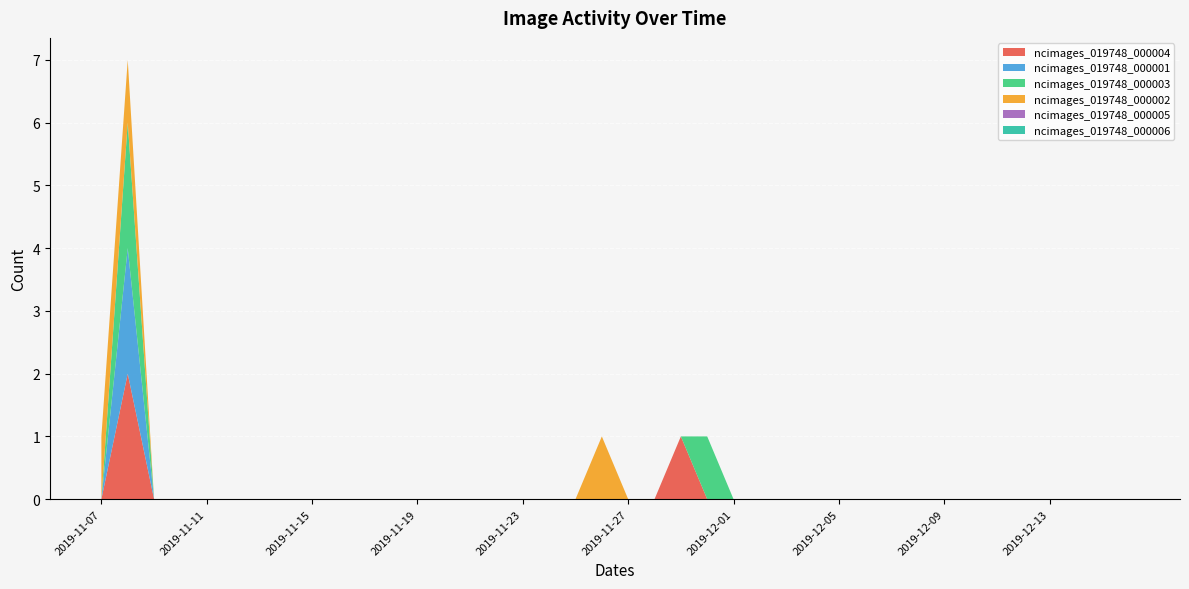

Reading right to left, extract all data points from this chart.

ncimages_019748_000004: 2019-12-16=0	2019-12-15=0	2019-12-14=0	2019-12-13=0	2019-12-12=0	2019-12-11=0	2019-12-10=0	2019-12-09=0	2019-12-08=0	2019-12-07=0	2019-12-06=0	2019-12-05=0	2019-12-04=0	2019-12-03=0	2019-12-02=0	2019-12-01=0	2019-11-30=0	2019-11-29=1	2019-11-28=0	2019-11-27=0	2019-11-26=0	2019-11-25=0	2019-11-24=0	2019-11-23=0	2019-11-22=0	2019-11-21=0	2019-11-20=0	2019-11-19=0	2019-11-18=0	2019-11-17=0	2019-11-16=0	2019-11-15=0	2019-11-14=0	2019-11-13=0	2019-11-12=0	2019-11-11=0	2019-11-10=0	2019-11-09=0	2019-11-08=2	2019-11-07=0
ncimages_019748_000001: 2019-12-16=0	2019-12-15=0	2019-12-14=0	2019-12-13=0	2019-12-12=0	2019-12-11=0	2019-12-10=0	2019-12-09=0	2019-12-08=0	2019-12-07=0	2019-12-06=0	2019-12-05=0	2019-12-04=0	2019-12-03=0	2019-12-02=0	2019-12-01=0	2019-11-30=0	2019-11-29=0	2019-11-28=0	2019-11-27=0	2019-11-26=0	2019-11-25=0	2019-11-24=0	2019-11-23=0	2019-11-22=0	2019-11-21=0	2019-11-20=0	2019-11-19=0	2019-11-18=0	2019-11-17=0	2019-11-16=0	2019-11-15=0	2019-11-14=0	2019-11-13=0	2019-11-12=0	2019-11-11=0	2019-11-10=0	2019-11-09=0	2019-11-08=2	2019-11-07=0
ncimages_019748_000003: 2019-12-16=0	2019-12-15=0	2019-12-14=0	2019-12-13=0	2019-12-12=0	2019-12-11=0	2019-12-10=0	2019-12-09=0	2019-12-08=0	2019-12-07=0	2019-12-06=0	2019-12-05=0	2019-12-04=0	2019-12-03=0	2019-12-02=0	2019-12-01=0	2019-11-30=1	2019-11-29=0	2019-11-28=0	2019-11-27=0	2019-11-26=0	2019-11-25=0	2019-11-24=0	2019-11-23=0	2019-11-22=0	2019-11-21=0	2019-11-20=0	2019-11-19=0	2019-11-18=0	2019-11-17=0	2019-11-16=0	2019-11-15=0	2019-11-14=0	2019-11-13=0	2019-11-12=0	2019-11-11=0	2019-11-10=0	2019-11-09=0	2019-11-08=2	2019-11-07=0
ncimages_019748_000002: 2019-12-16=0	2019-12-15=0	2019-12-14=0	2019-12-13=0	2019-12-12=0	2019-12-11=0	2019-12-10=0	2019-12-09=0	2019-12-08=0	2019-12-07=0	2019-12-06=0	2019-12-05=0	2019-12-04=0	2019-12-03=0	2019-12-02=0	2019-12-01=0	2019-11-30=0	2019-11-29=0	2019-11-28=0	2019-11-27=0	2019-11-26=1	2019-11-25=0	2019-11-24=0	2019-11-23=0	2019-11-22=0	2019-11-21=0	2019-11-20=0	2019-11-19=0	2019-11-18=0	2019-11-17=0	2019-11-16=0	2019-11-15=0	2019-11-14=0	2019-11-13=0	2019-11-12=0	2019-11-11=0	2019-11-10=0	2019-11-09=0	2019-11-08=1	2019-11-07=1
ncimages_019748_000005: 2019-12-16=0	2019-12-15=0	2019-12-14=0	2019-12-13=0	2019-12-12=0	2019-12-11=0	2019-12-10=0	2019-12-09=0	2019-12-08=0	2019-12-07=0	2019-12-06=0	2019-12-05=0	2019-12-04=0	2019-12-03=0	2019-12-02=0	2019-12-01=0	2019-11-30=0	2019-11-29=0	2019-11-28=0	2019-11-27=0	2019-11-26=0	2019-11-25=0	2019-11-24=0	2019-11-23=0	2019-11-22=0	2019-11-21=0	2019-11-20=0	2019-11-19=0	2019-11-18=0	2019-11-17=0	2019-11-16=0	2019-11-15=0	2019-11-14=0	2019-11-13=0	2019-11-12=0	2019-11-11=0	2019-11-10=0	2019-11-09=0	2019-11-08=0	2019-11-07=0
ncimages_019748_000006: 2019-12-16=0	2019-12-15=0	2019-12-14=0	2019-12-13=0	2019-12-12=0	2019-12-11=0	2019-12-10=0	2019-12-09=0	2019-12-08=0	2019-12-07=0	2019-12-06=0	2019-12-05=0	2019-12-04=0	2019-12-03=0	2019-12-02=0	2019-12-01=0	2019-11-30=0	2019-11-29=0	2019-11-28=0	2019-11-27=0	2019-11-26=0	2019-11-25=0	2019-11-24=0	2019-11-23=0	2019-11-22=0	2019-11-21=0	2019-11-20=0	2019-11-19=0	2019-11-18=0	2019-11-17=0	2019-11-16=0	2019-11-15=0	2019-11-14=0	2019-11-13=0	2019-11-12=0	2019-11-11=0	2019-11-10=0	2019-11-09=0	2019-11-08=0	2019-11-07=0